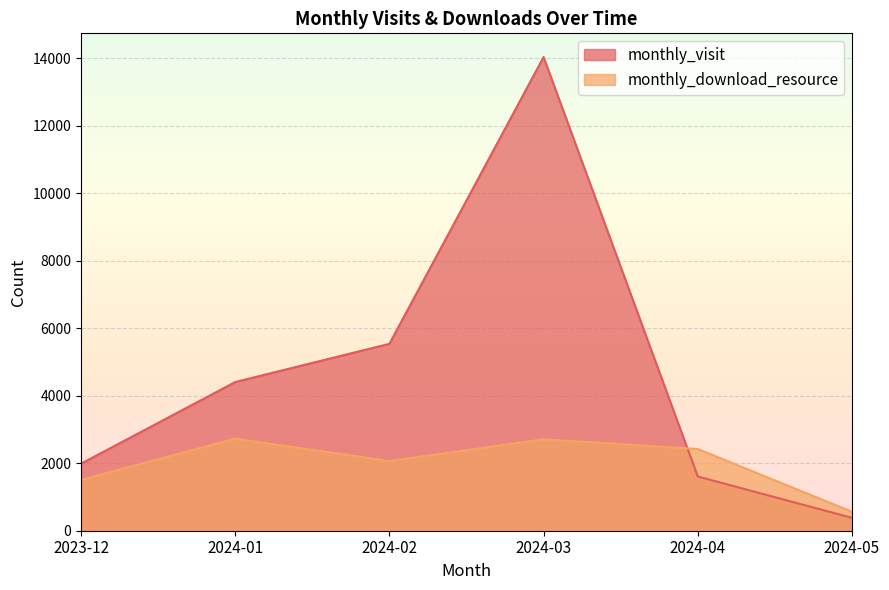

True or false: monthly_visit has a value of 1359 at 2023-12.

False